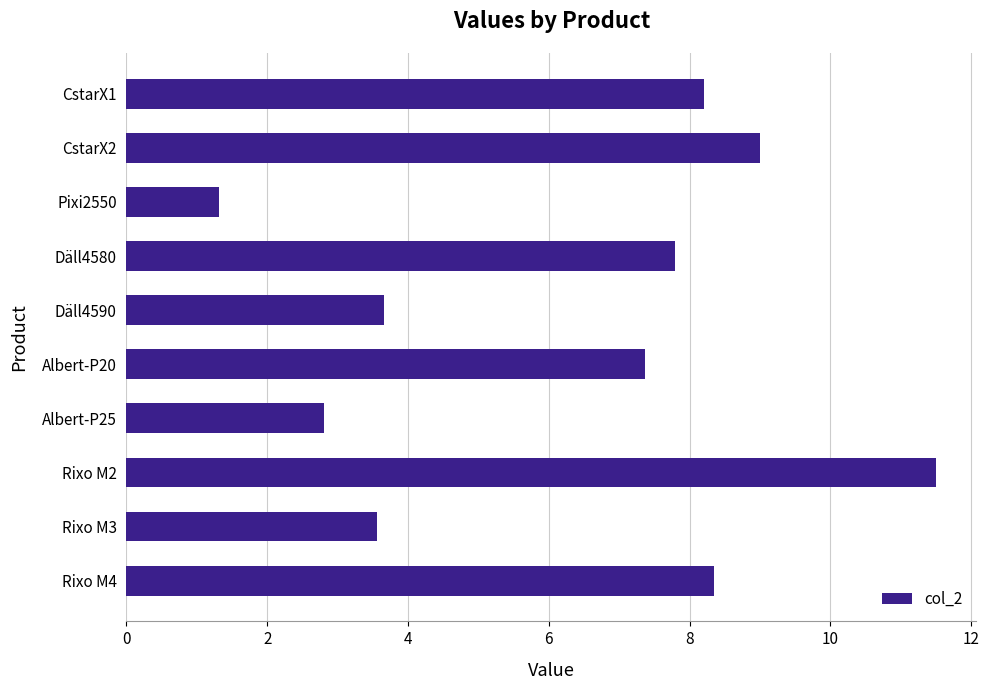

At which label is the value closest to 6?

Albert-P20